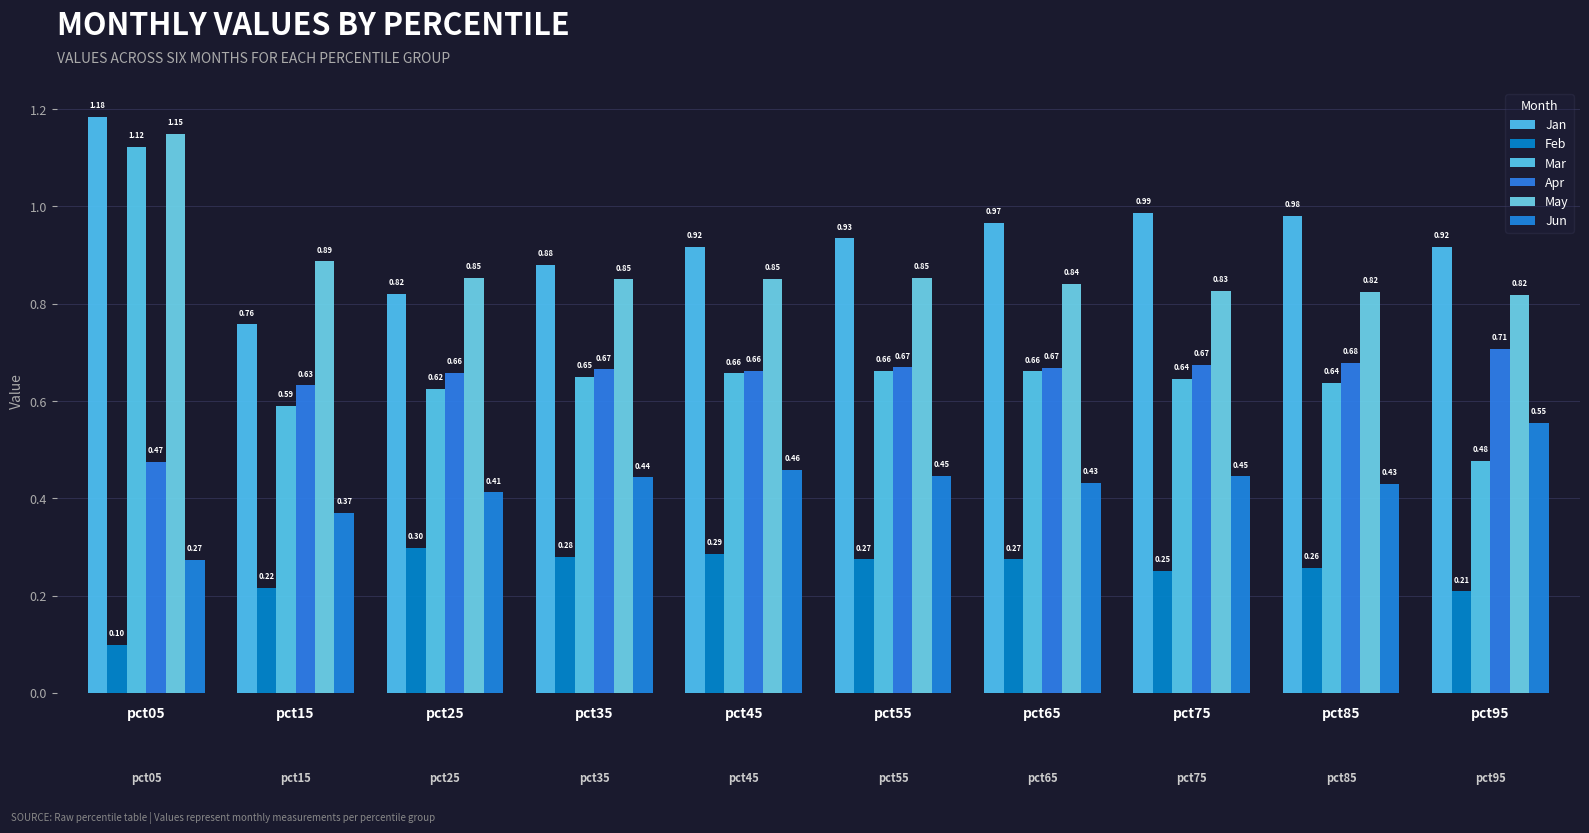

Rank the series at pct75 from lowest to highest value.

Feb, Jun, Mar, Apr, May, Jan